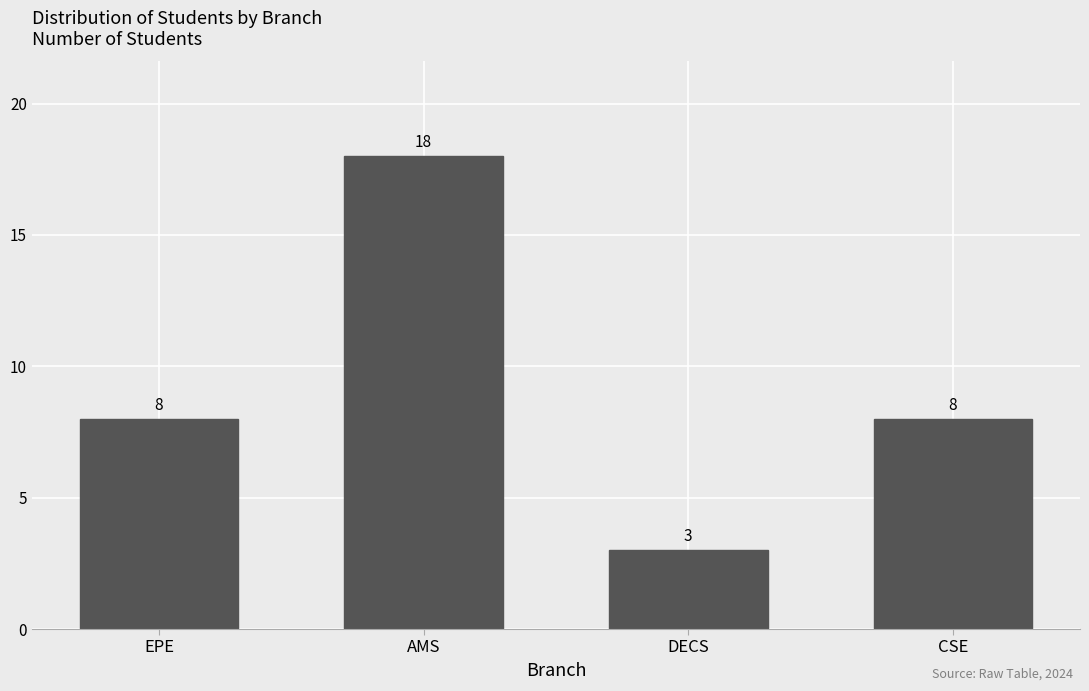

Reading left to right, list all the values displayed in this chart.

EPE=8	AMS=18	DECS=3	CSE=8